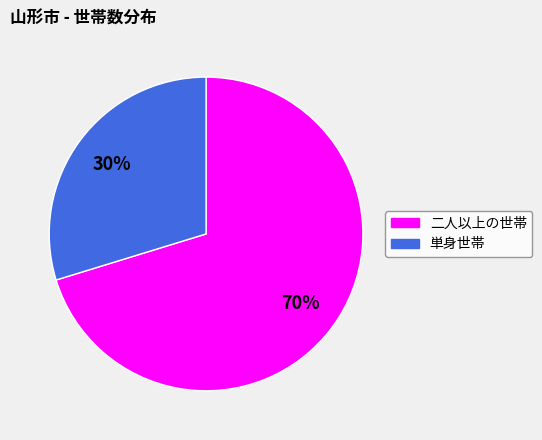

Rank the categories by value from highest to lowest.

二人以上の世帯, 単身世帯